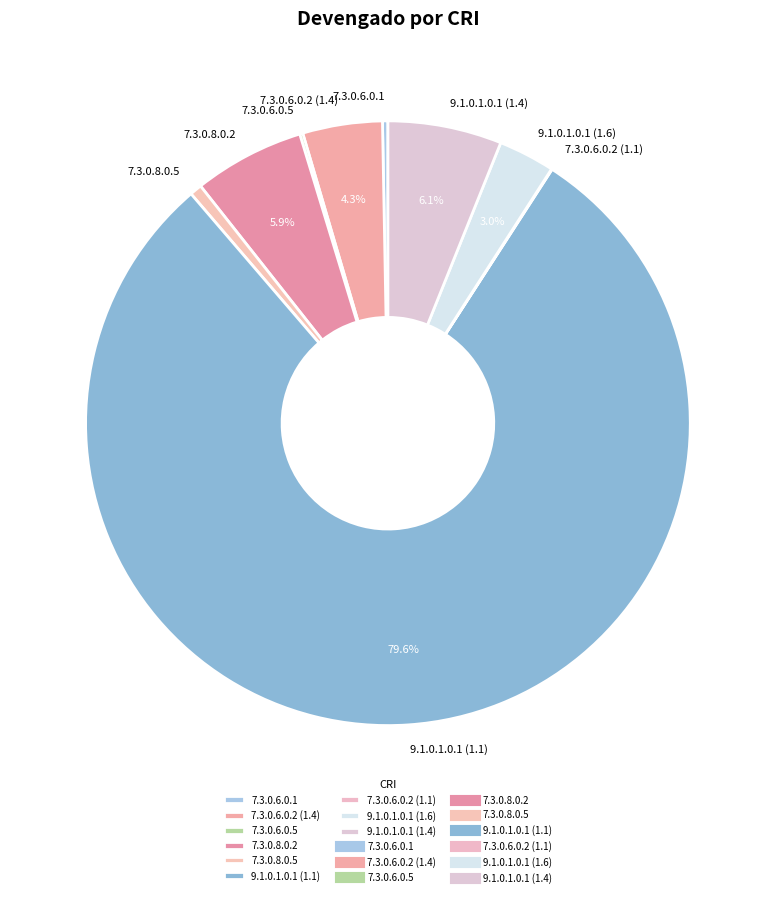

To the nearest percent, what percentage of the pie is 7.3.0.8.0.5?

1%